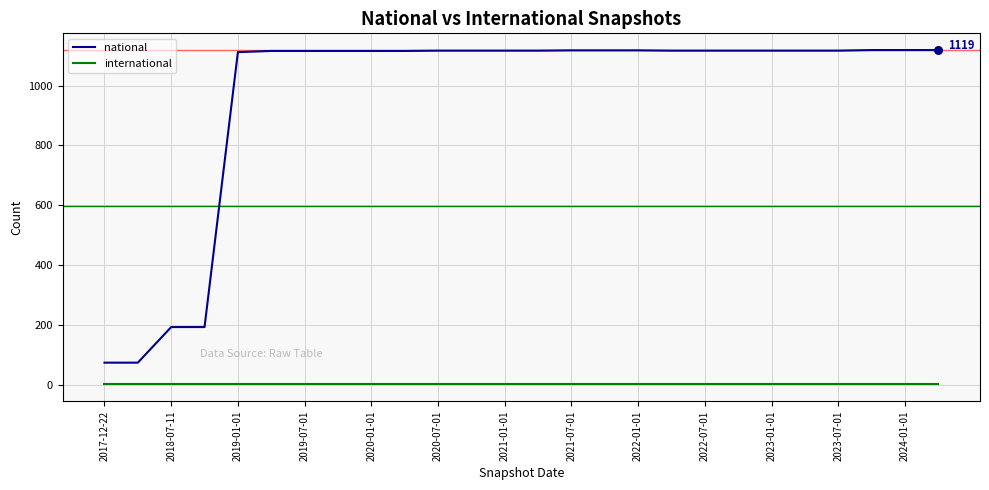

Which series has the largest total across all categories?

national